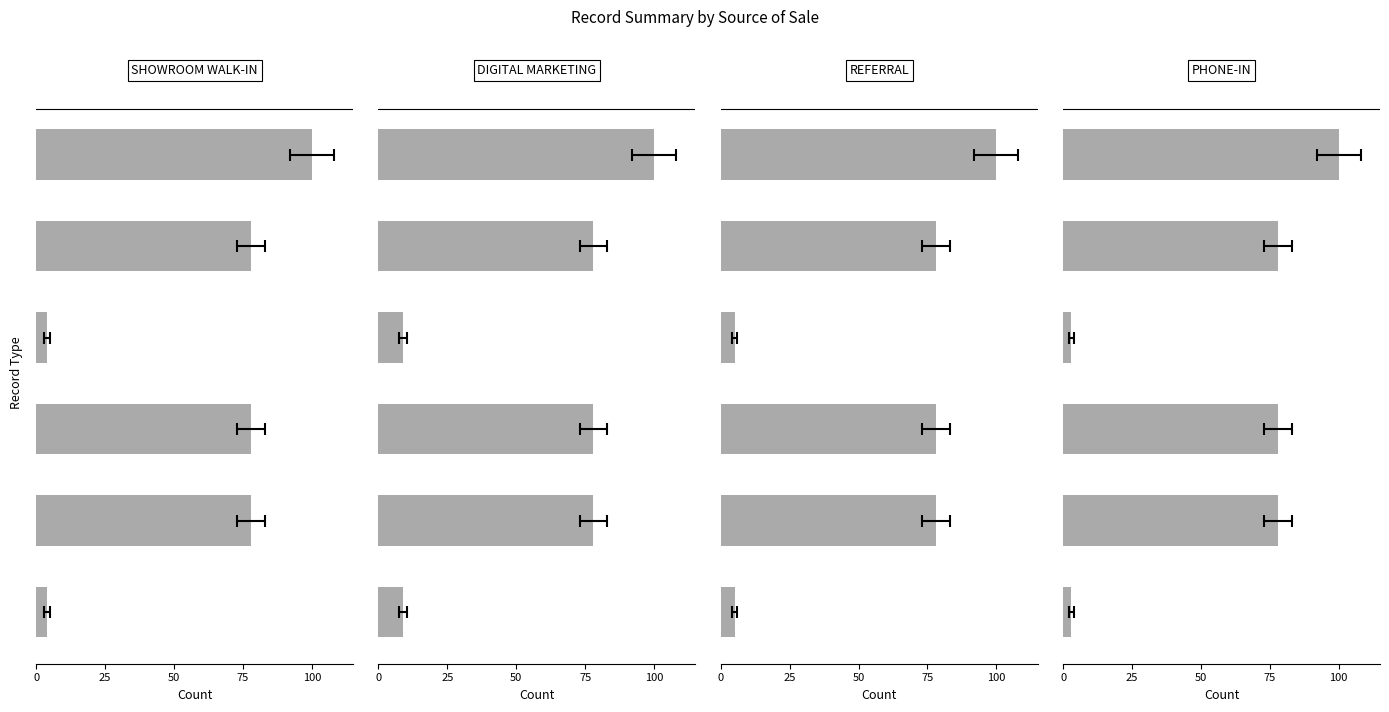

What is the difference between the maximum and minimum values in the PHONE-IN series?

97